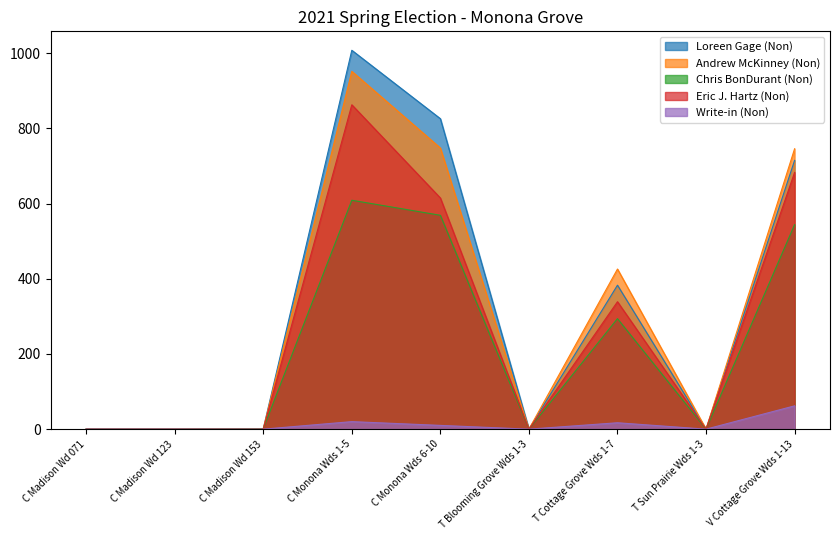

At which category is the sum across all series the highest?

C Monona Wds 1-5